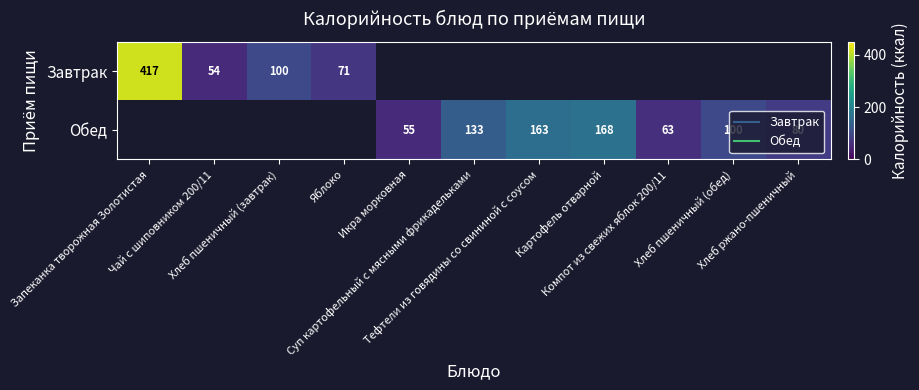

At how many categories does at least one series exceed 224?

1